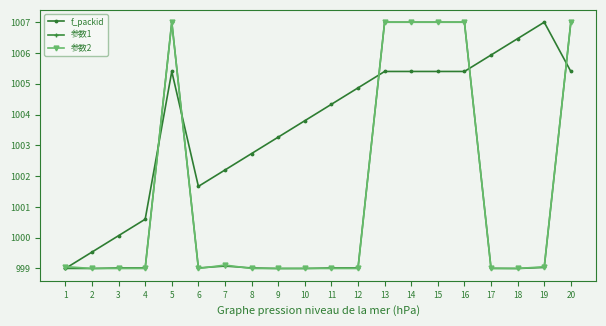

Does the chart have visible grid lines?

No